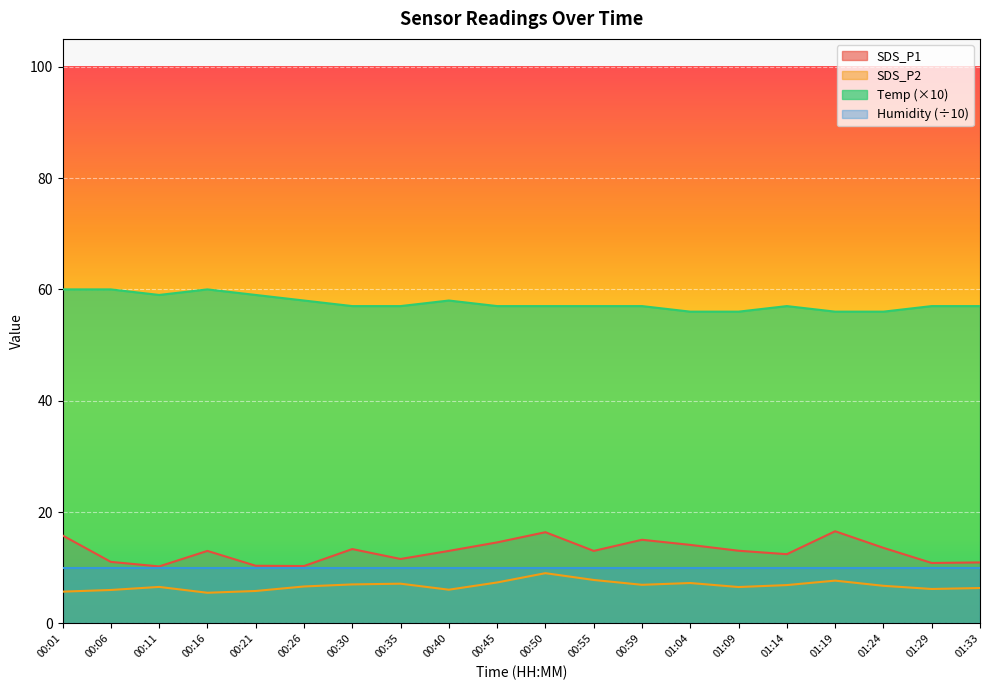

Count the number of data series in this chart.

4